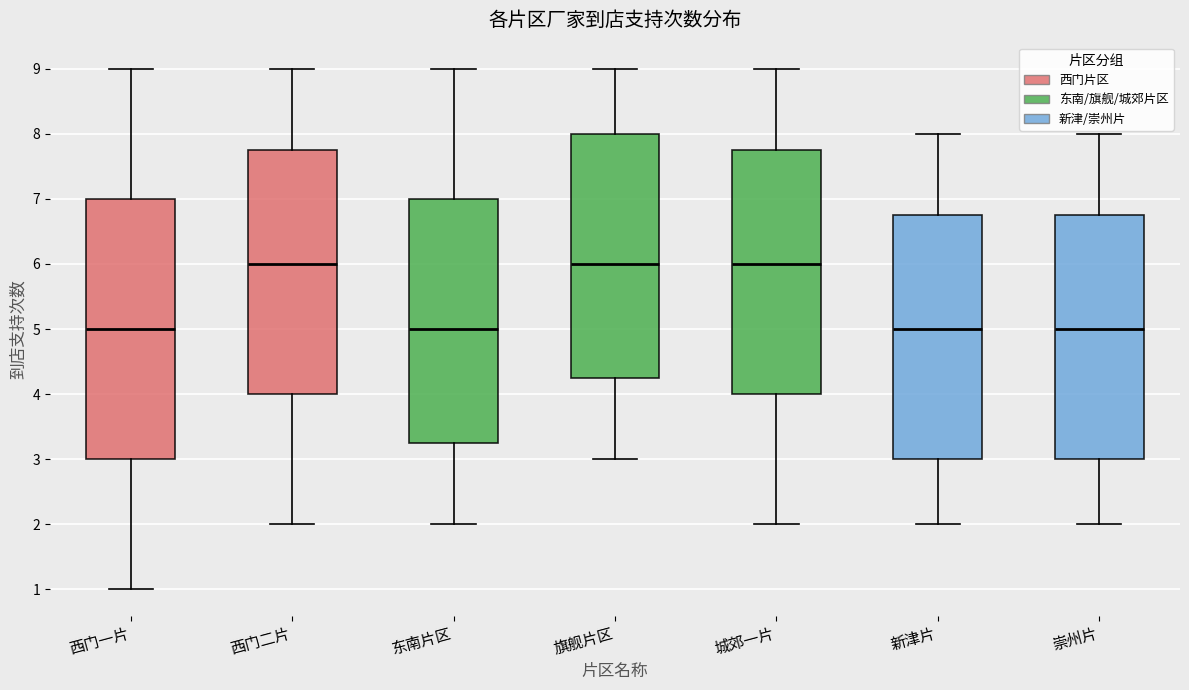

Which box is the tallest, from its lower edge to its upper edge?

西门一片